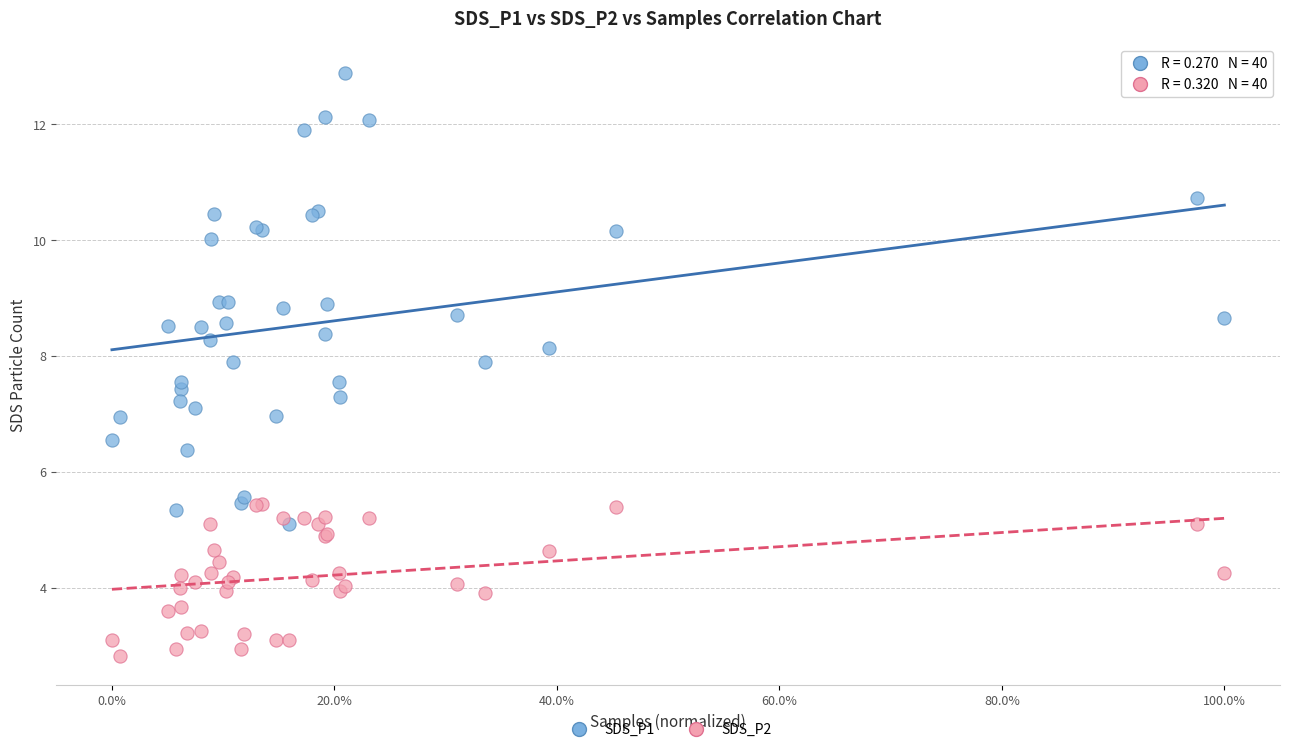

Which series reaches the maximum Y coordinate?

SDS_P1